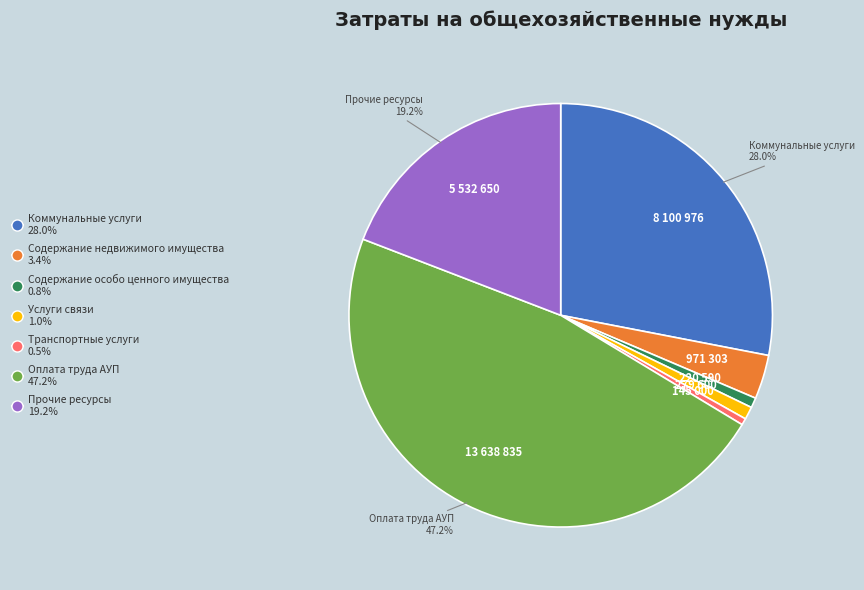

Is there any slice that represents more than half of the pie?

No